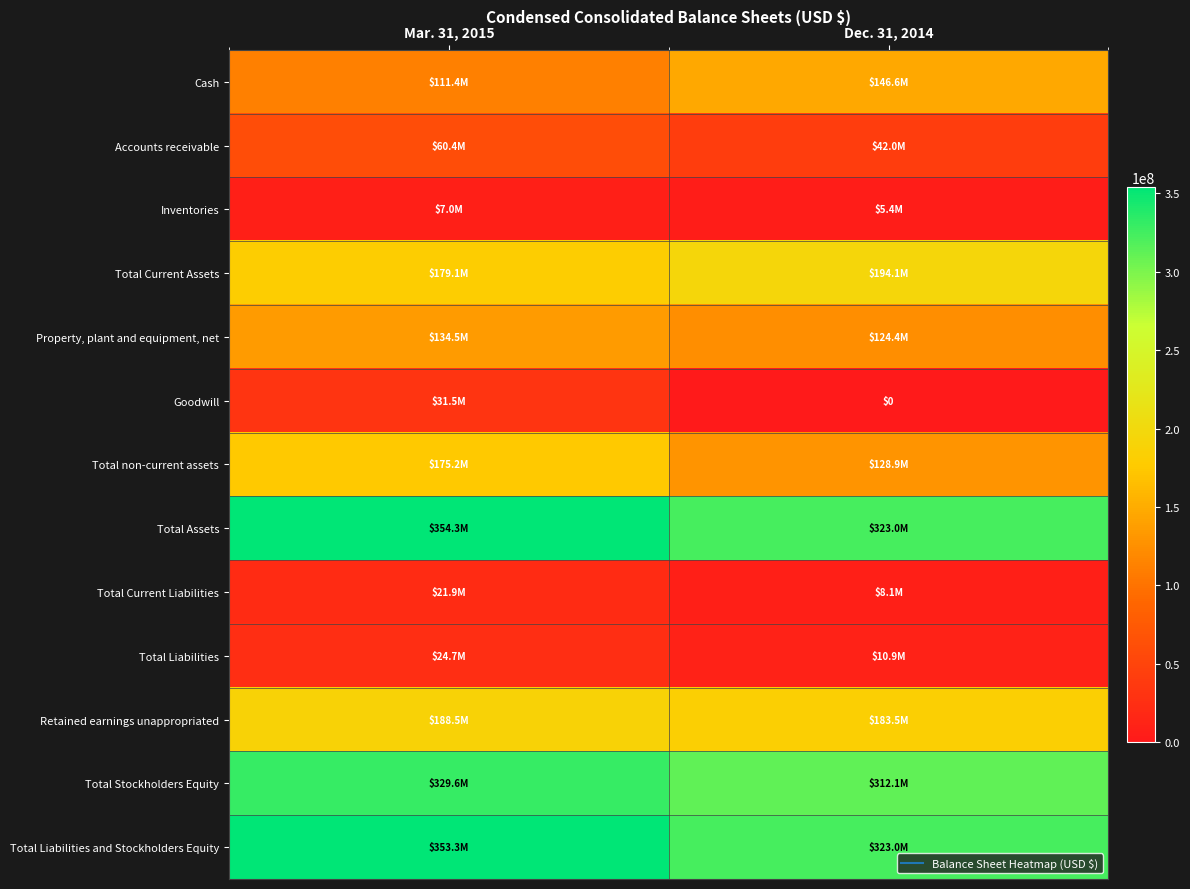

Which has a higher value, Dec. 31, 2014 or Mar. 31, 2015?

Dec. 31, 2014